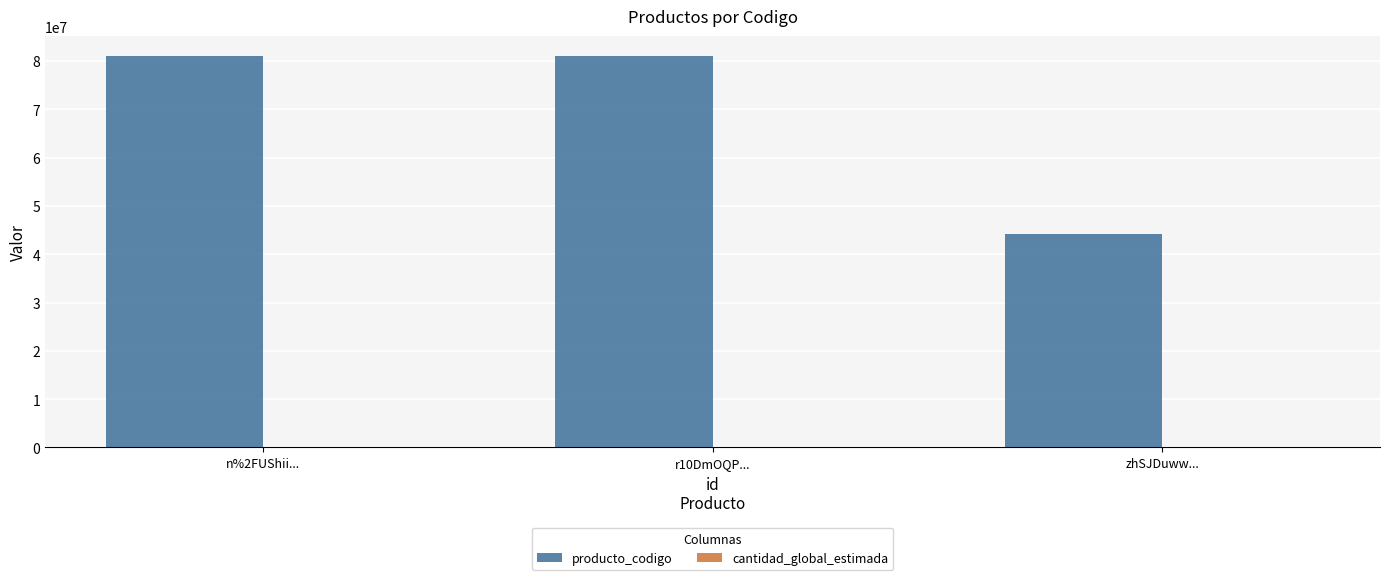

Which series has the largest total across all categories?

producto_codigo